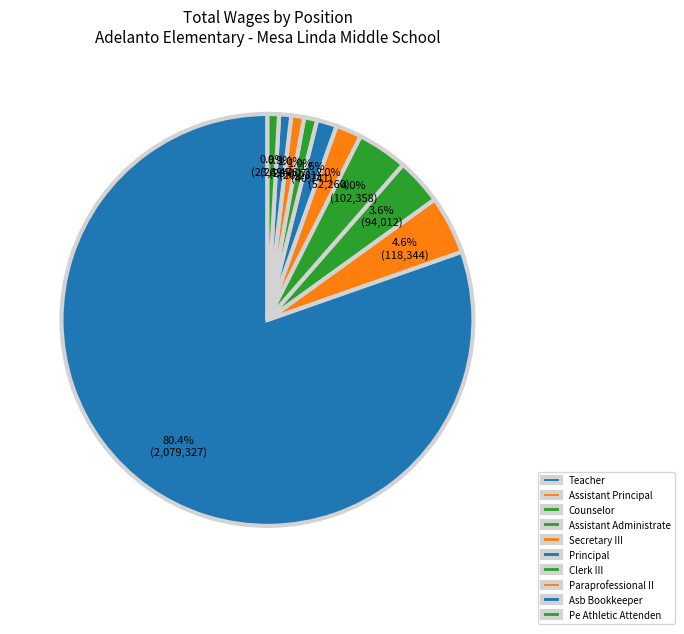

Count the number of slices in the pie.

10